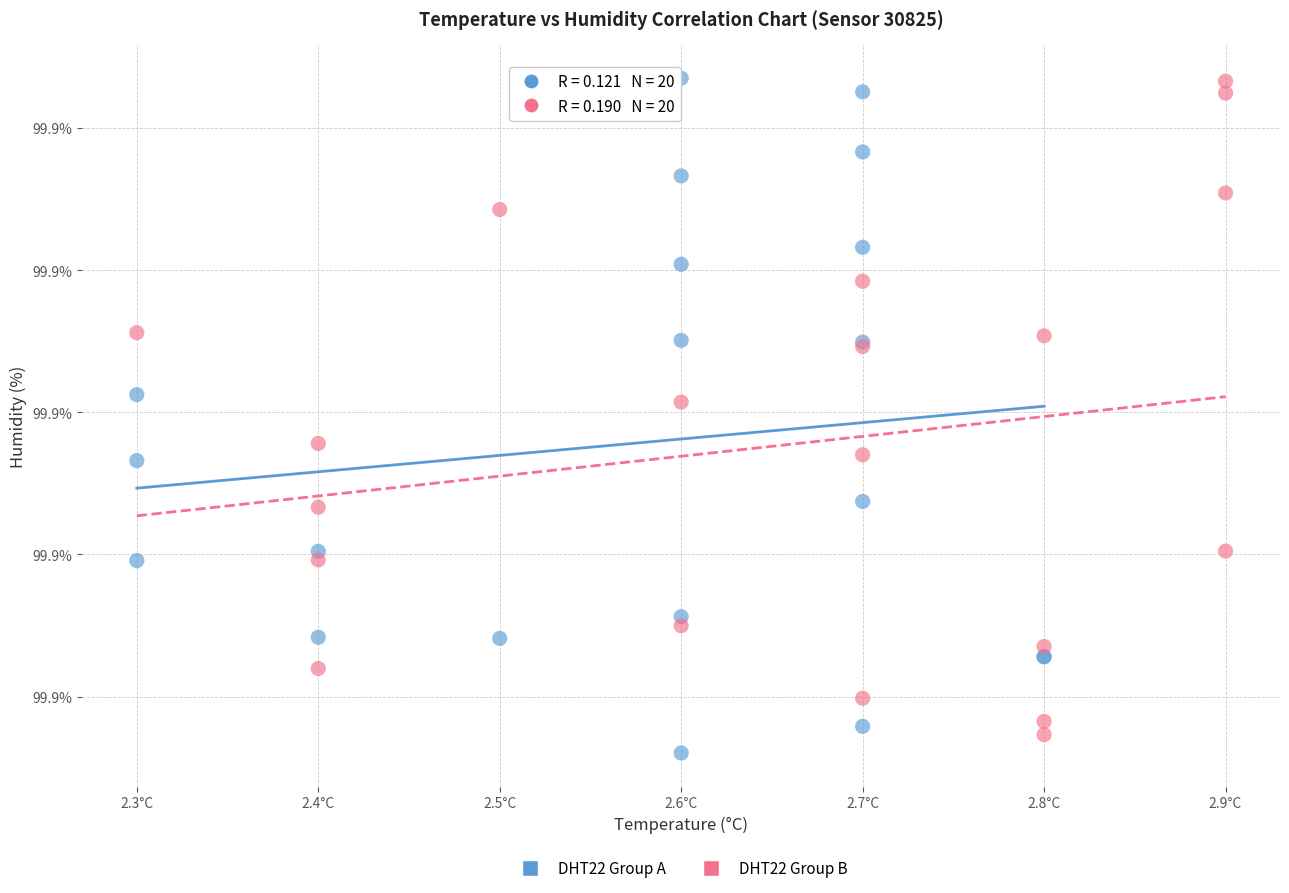

What are all the series names shown in the legend?

DHT22 Group A, DHT22 Group B